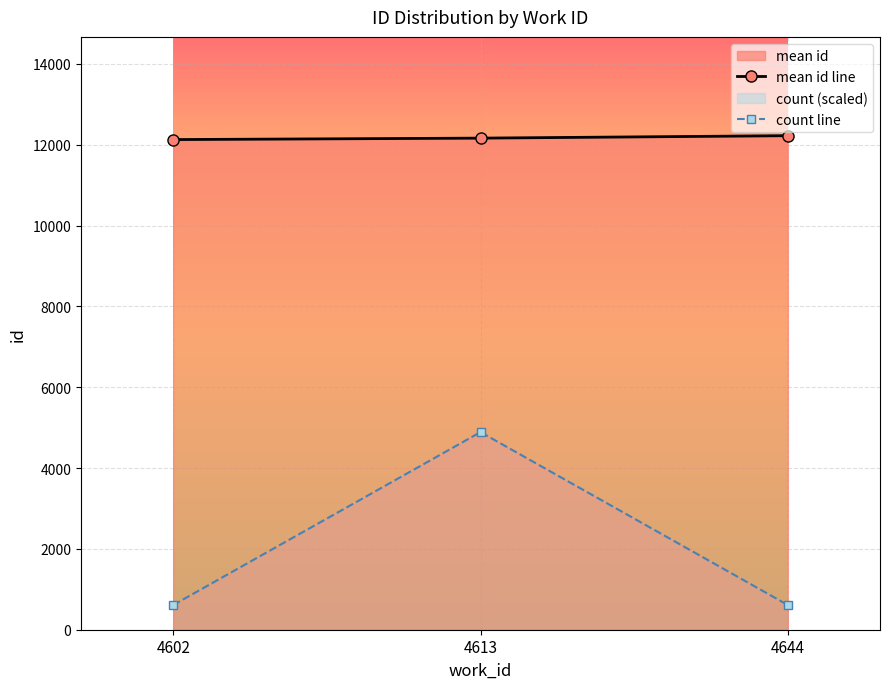

List the labels in order of count line value, smallest first.

4602, 4644, 4613